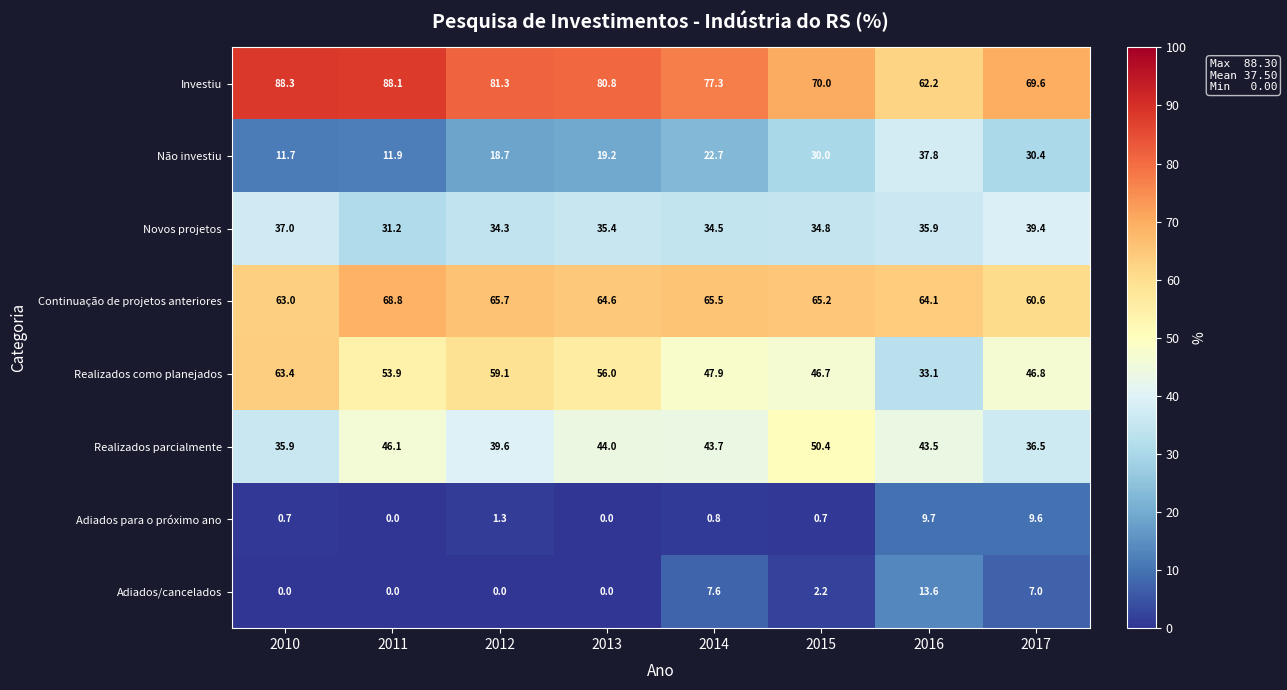

Which series has the widest spread of values?

Realizados como planejados